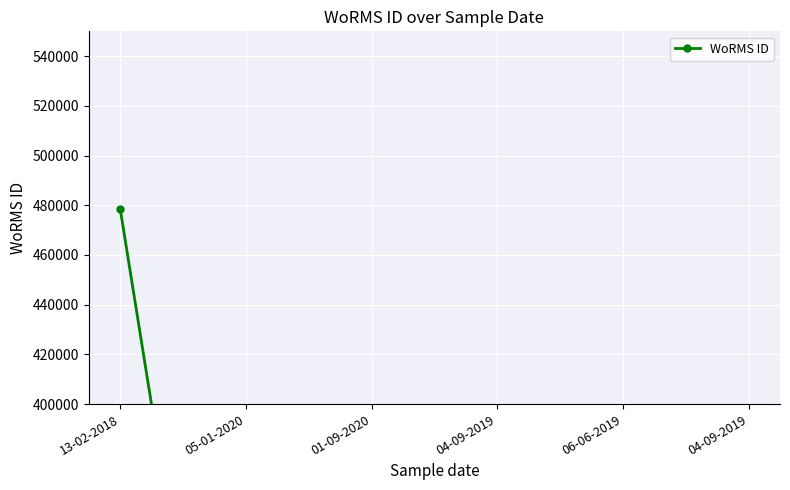

Approximately how many times larger is the value at 01-09-2020 compared to 05-01-2020?

1.0